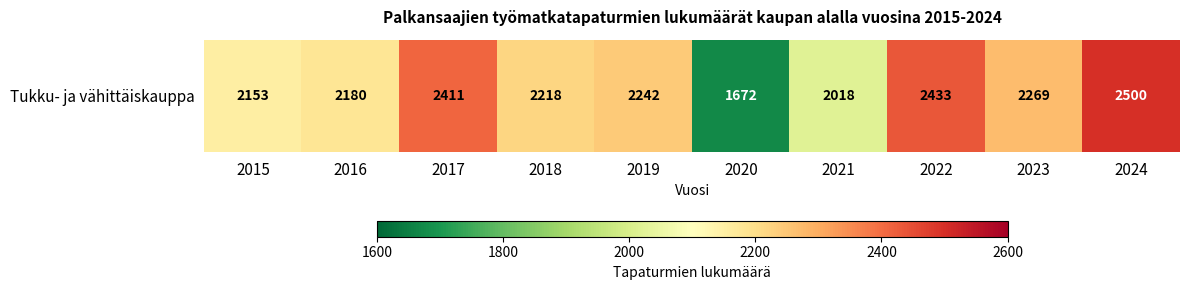

Reading left to right, extract all data points from this chart.

2015=2153	2016=2180	2017=2411	2018=2218	2019=2242	2020=1672	2021=2018	2022=2433	2023=2269	2024=2500